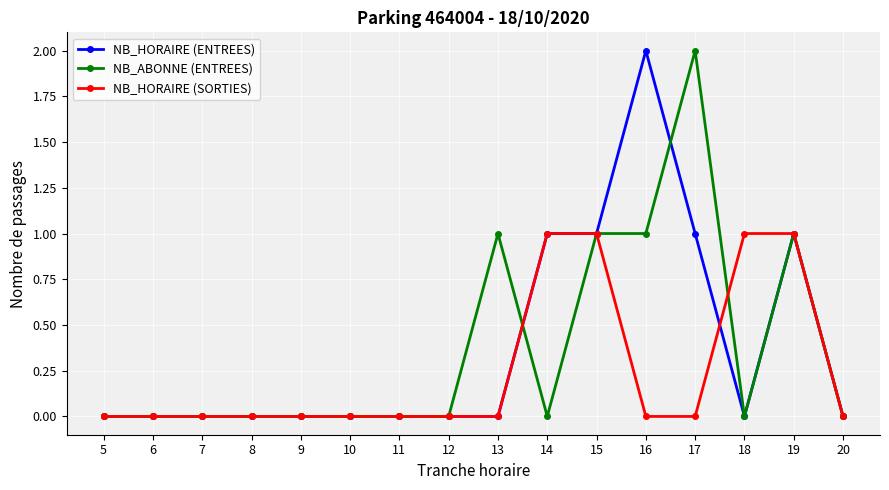

What is the value of the NB_HORAIRE (SORTIES) point at the 10th from the left?

1